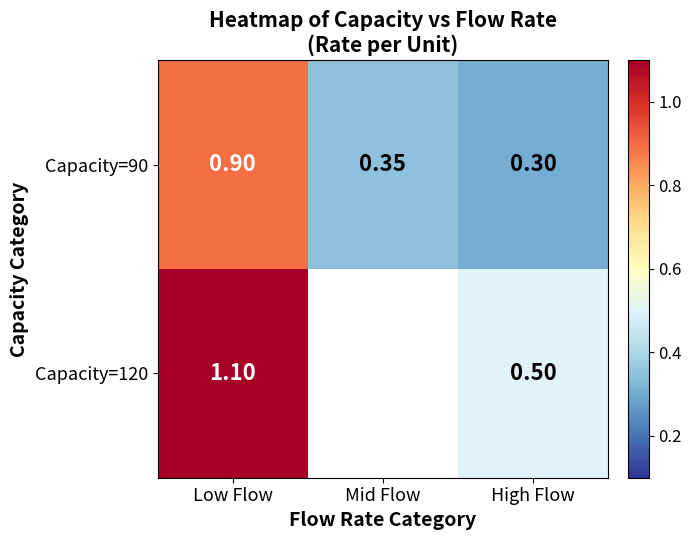

What is the greatest value displayed?

1.1